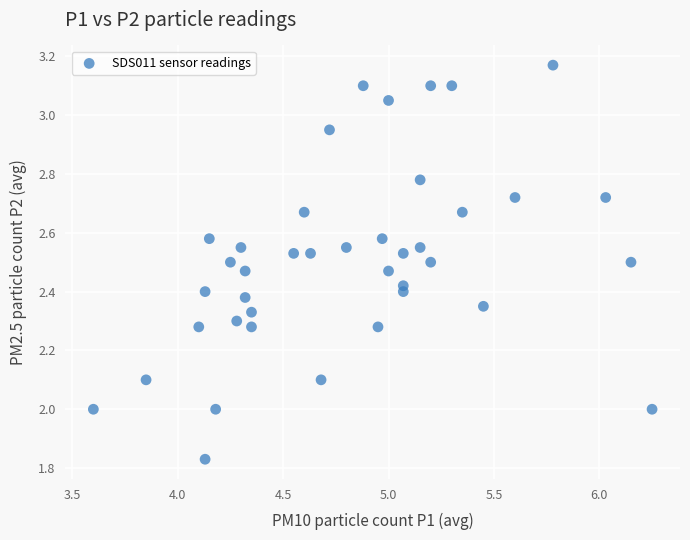

What is the range of Y values (max minus min)?

1.3